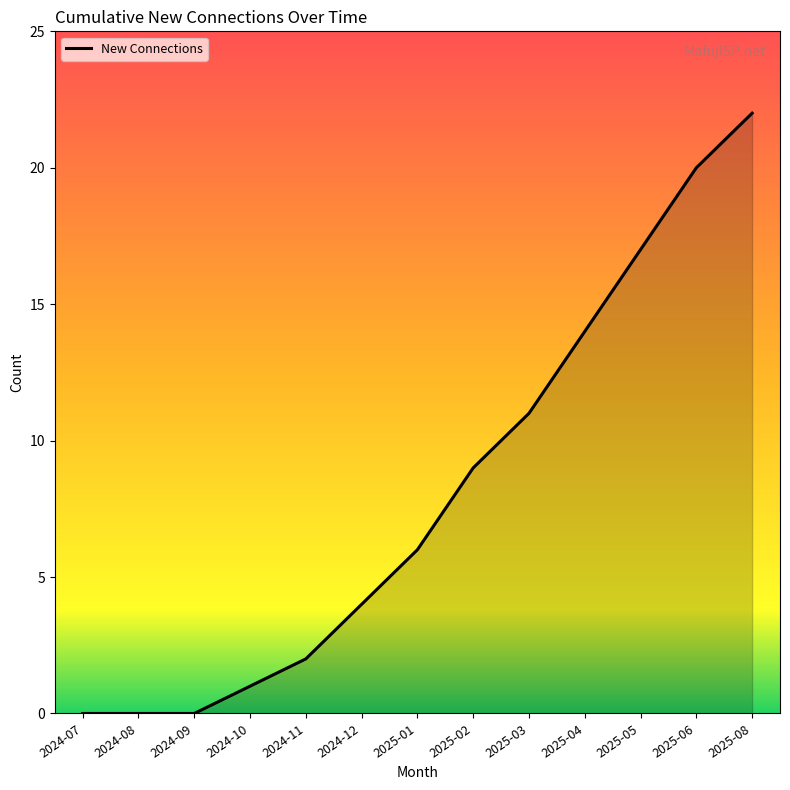

Which label corresponds to the largest value in the chart?

2025-08